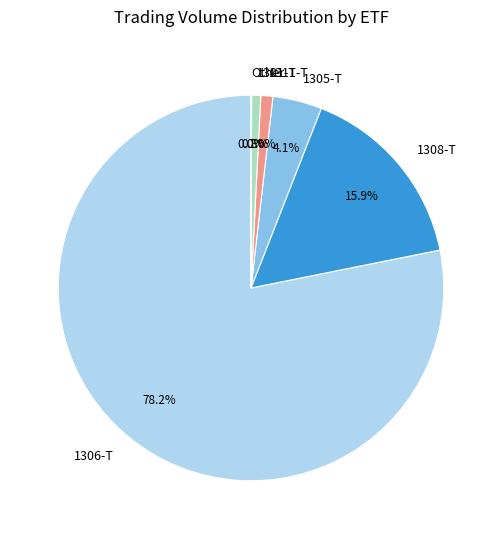

Do 1305-T and 1308-T together represent more than half of the pie?

No